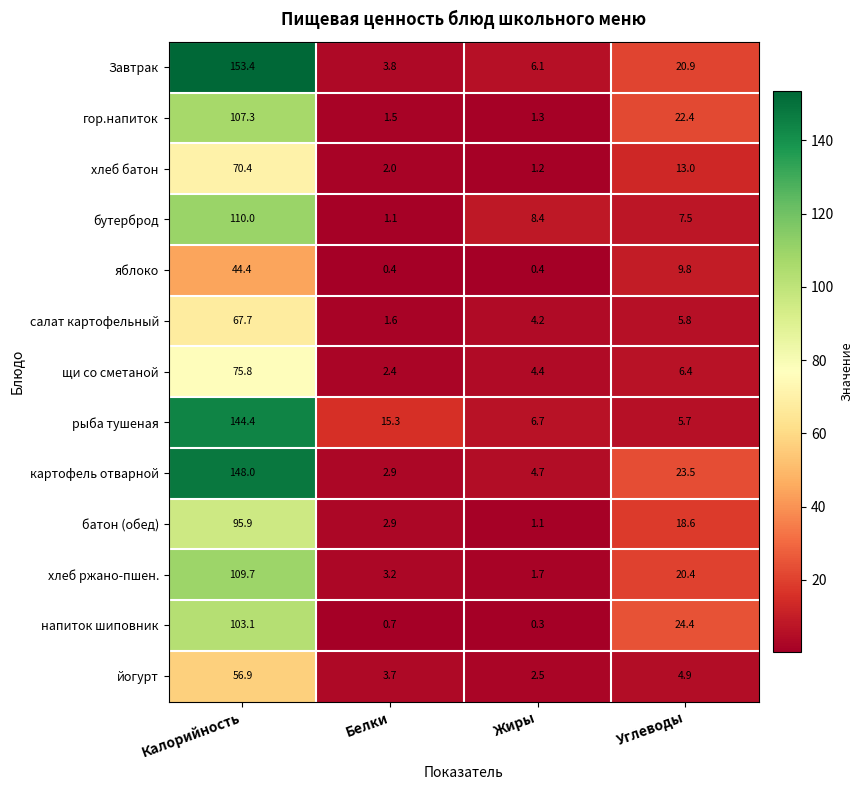

What is the total value across all series at Белки?

41.5